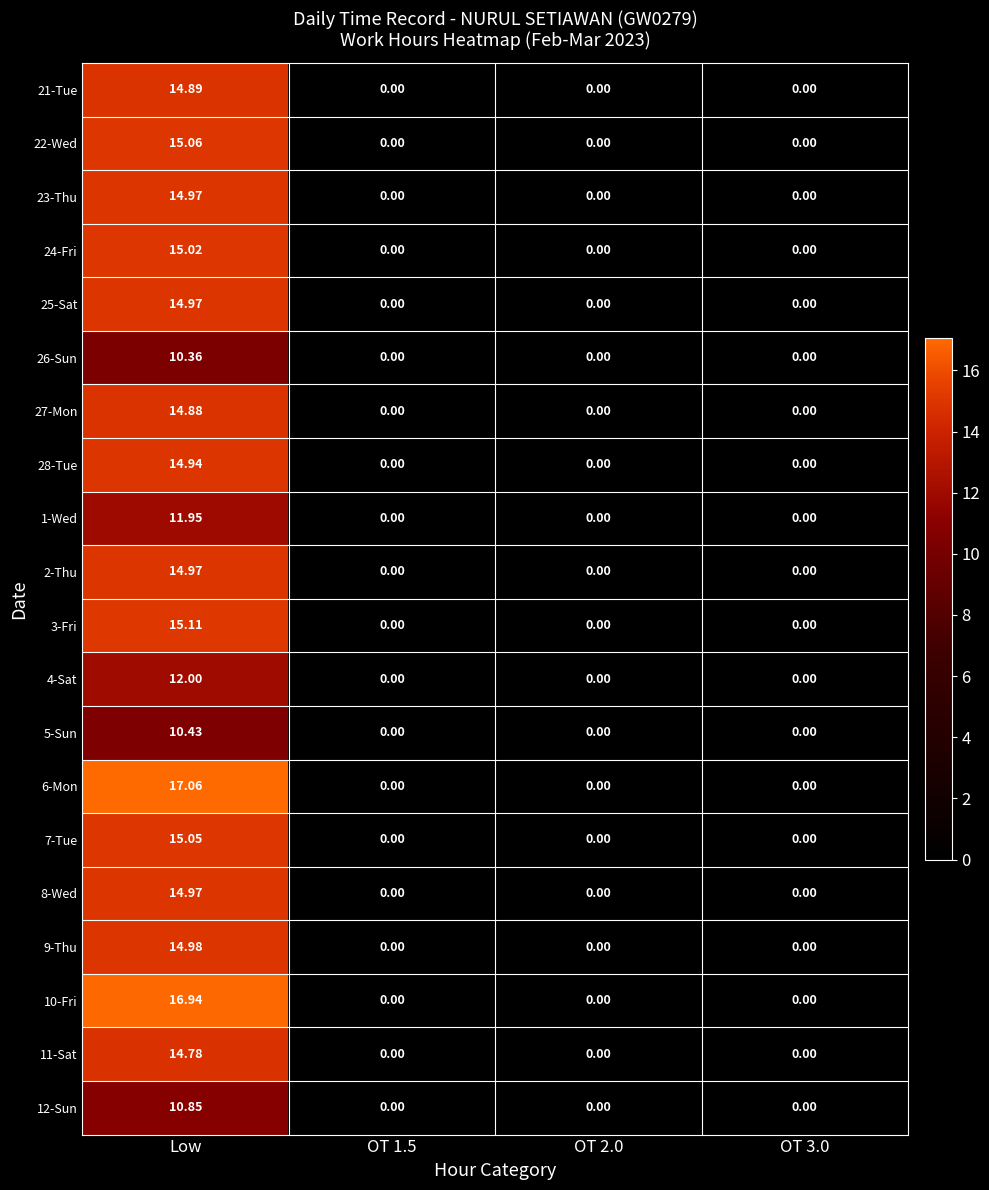

Which category has the highest value across all series?

Low